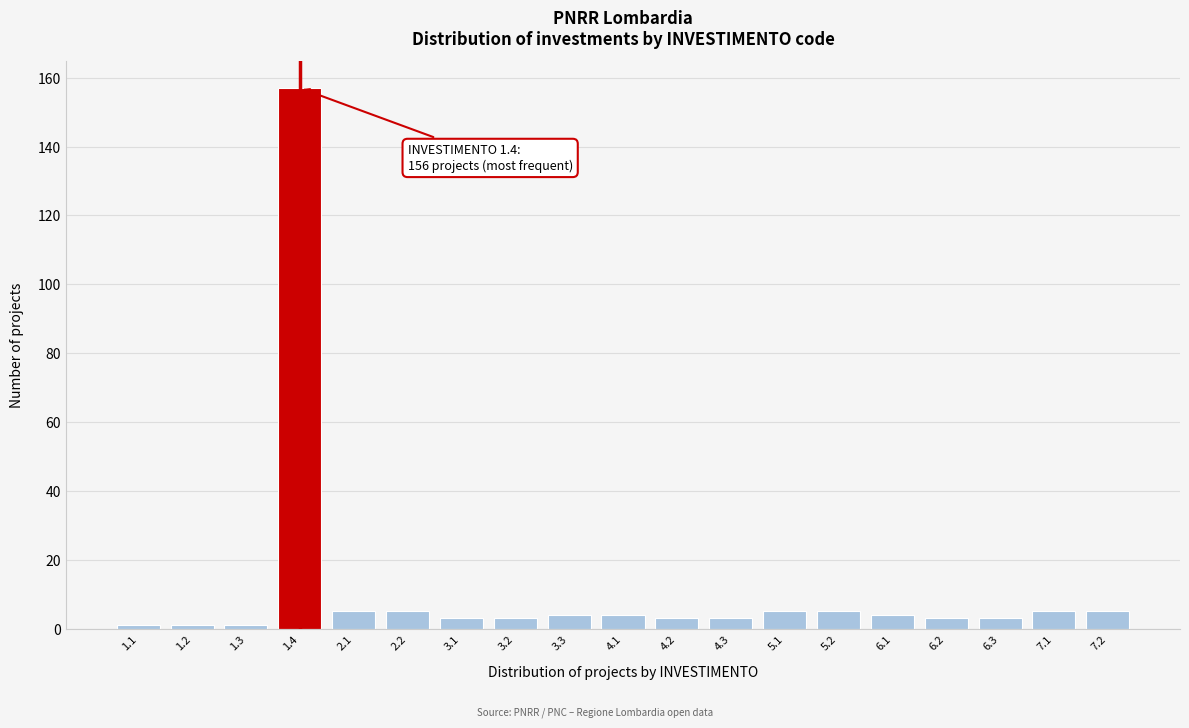

Reading left to right, transcribe all the data shown in this chart.

1.1=1	1.2=1	1.3=1	1.4=157	2.1=5	2.2=5	3.1=3	3.2=3	3.3=4	4.1=4	4.2=3	4.3=3	5.1=5	5.2=5	6.1=4	6.2=3	6.3=3	7.1=5	7.2=5